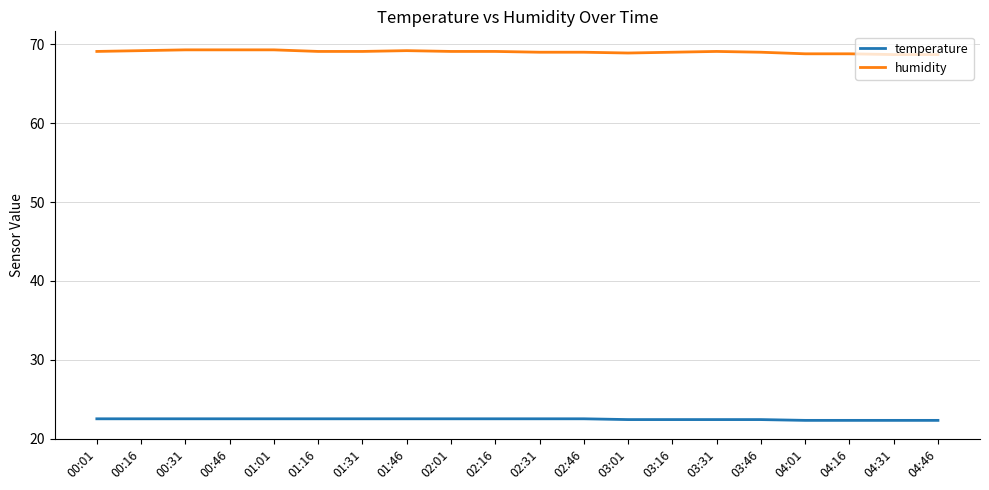

The value of temperature at 04:31 is 22.3. True or false?

True